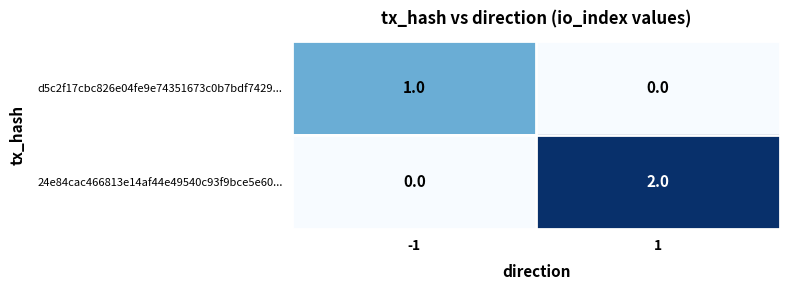

List the series in order of their overall mean, lowest first.

d5c2f17cbc826e04fe9e74351673c0b7bdf7429..., 24e84cac466813e14af44e49540c93f9bce5e60...